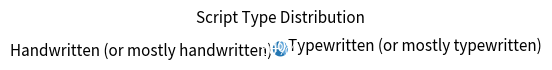

To the nearest percent, what is the difference between the largest and smallest slice percentages?

20%